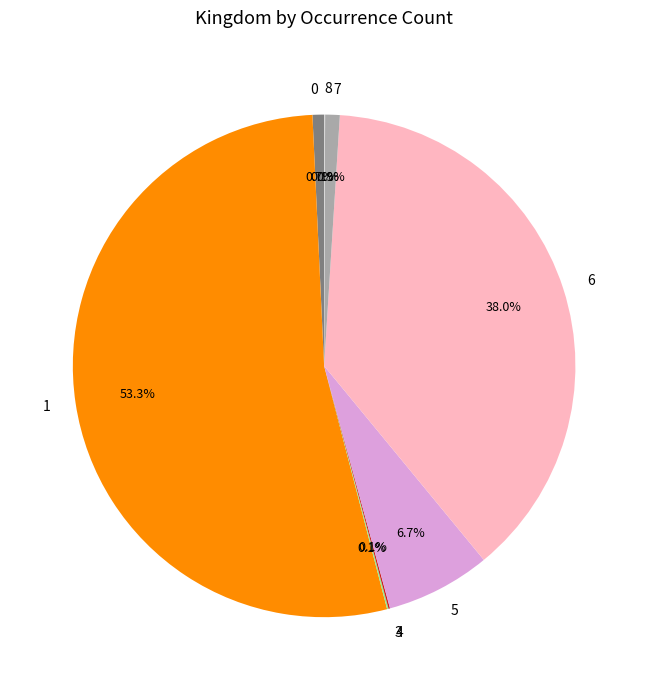

Is there a majority slice in this chart?

Yes